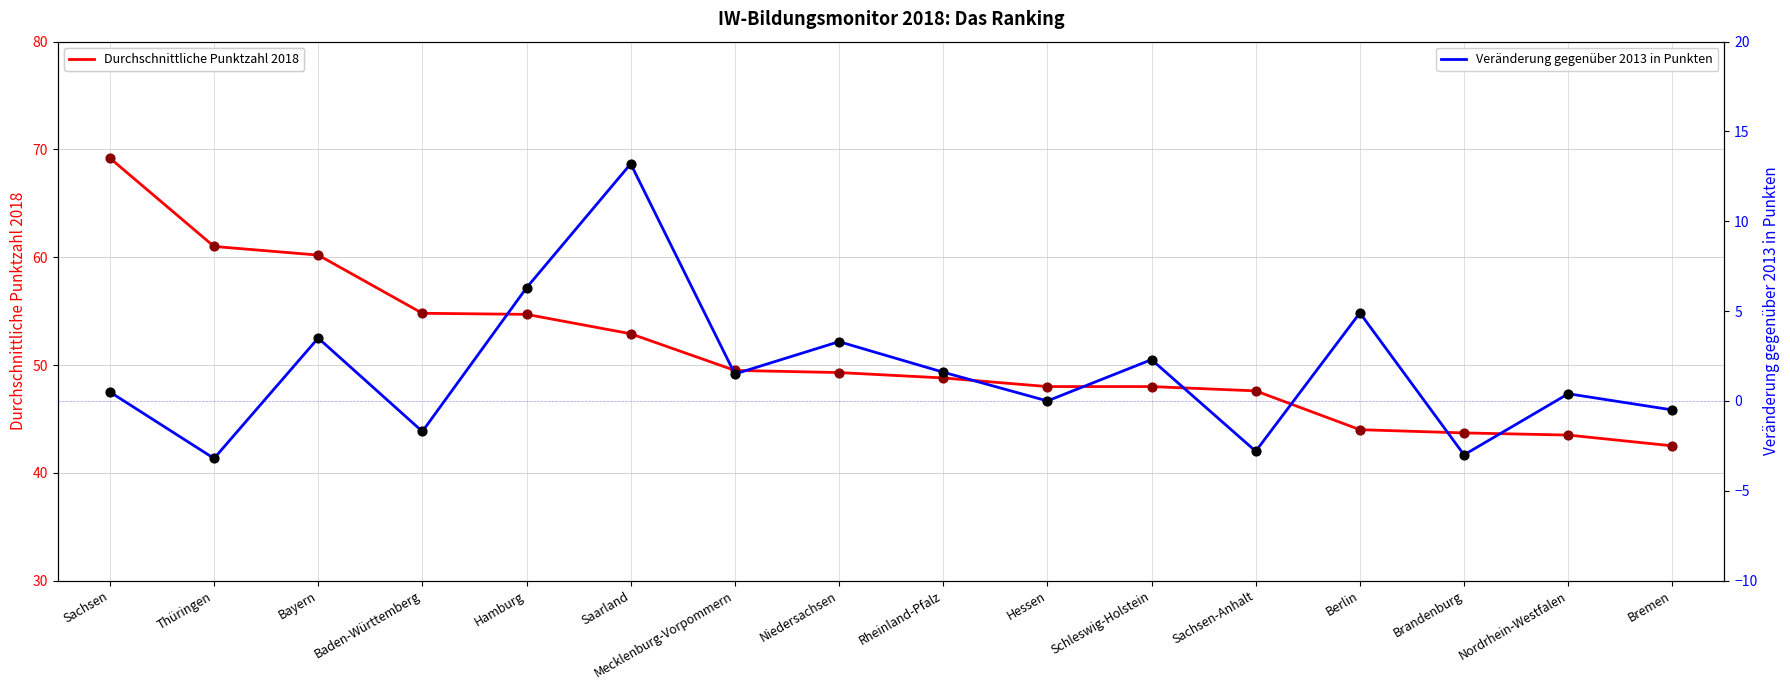

The Durchschnittliche Punktzahl 2018 series shows 48.0 at Schleswig-Holstein. True or false?

True